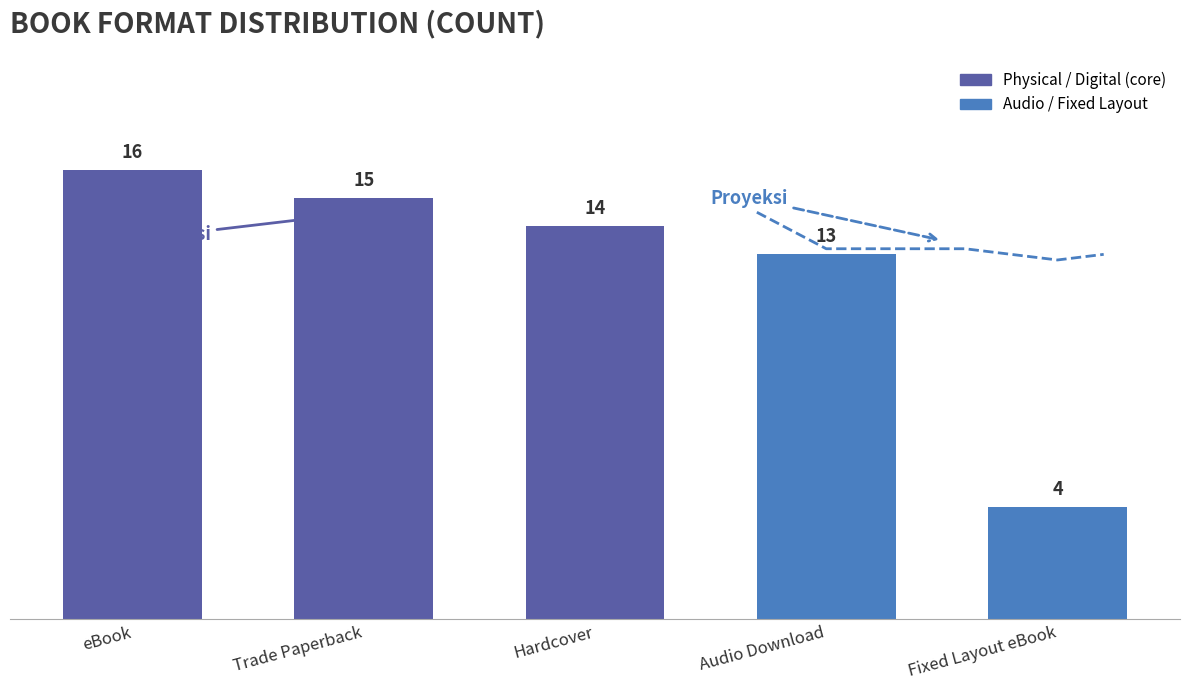

What is the change in value from eBook to Fixed Layout eBook?

-12